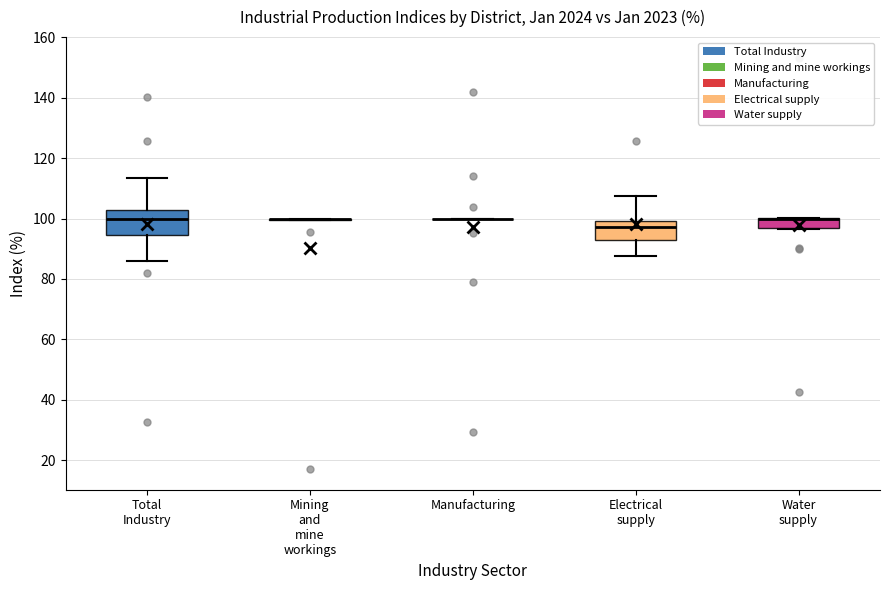

Reading left to right, transcribe this box plot: for each box, give where its median line is, the range the box spans, and where its two whiskers end, as read against the y-axis. The values are not printed on the chart, so give them approximately, as read against the axis.

Total Industry: median 100, box 94 to 102, whiskers 86 to 114
Mining and mine workings: box collapsed to a line at 100, whiskers 100 to 100
Manufacturing: box collapsed to a line at 100, whiskers 100 to 100
Electrical supply: median 98, box 92 to 100, whiskers 88 to 108
Water supply: median 100 (drawn on the box's upper edge), box 96 to 100, whiskers 96 to 100